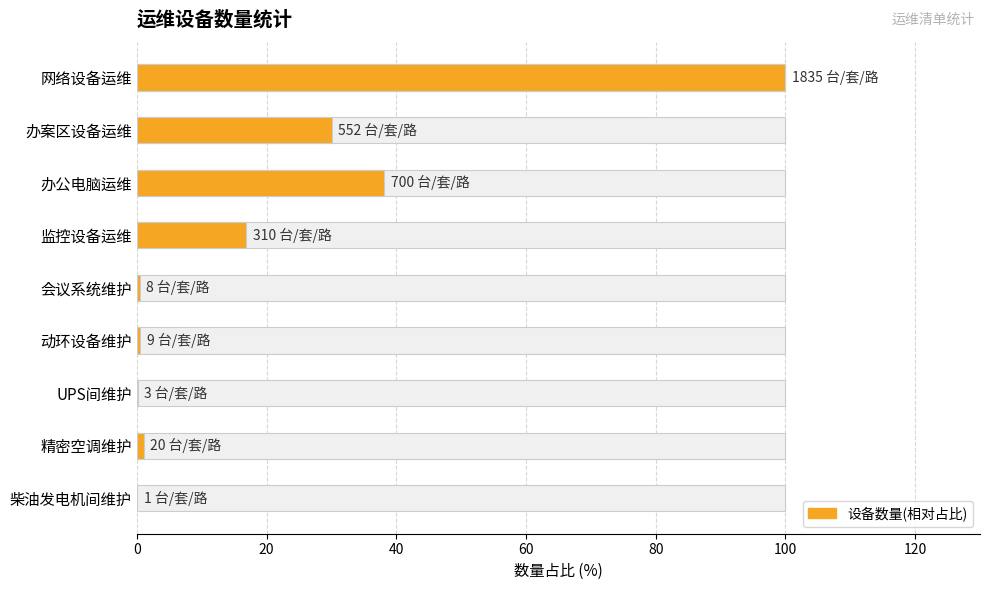

Which has a higher value, 柴油发电机间维护 or 会议系统维护?

会议系统维护